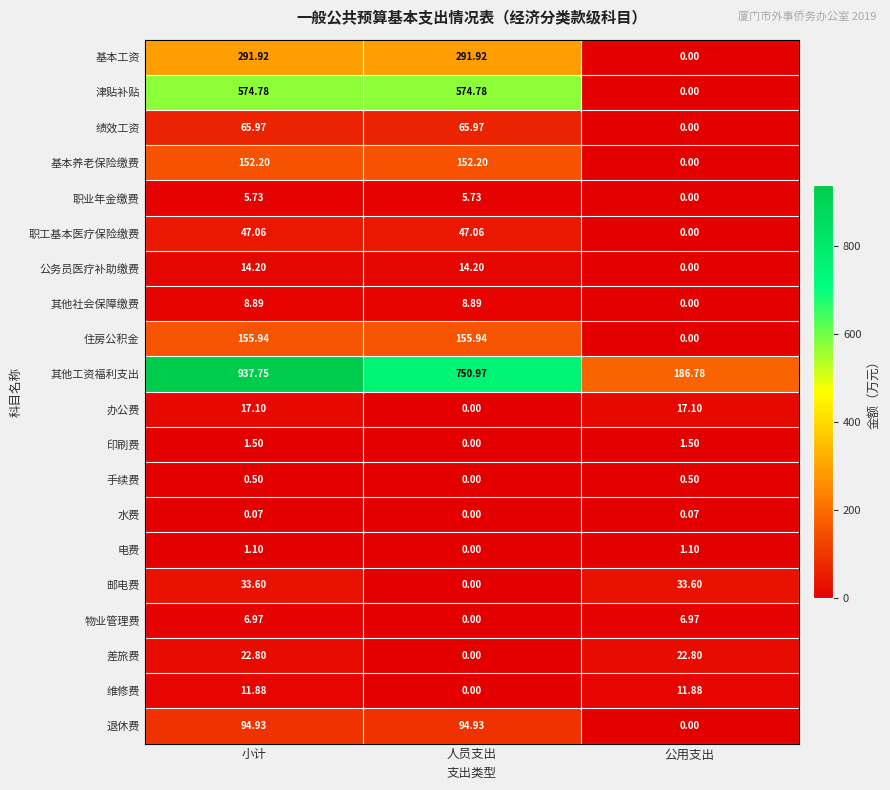

How many series are shown in this chart?

20